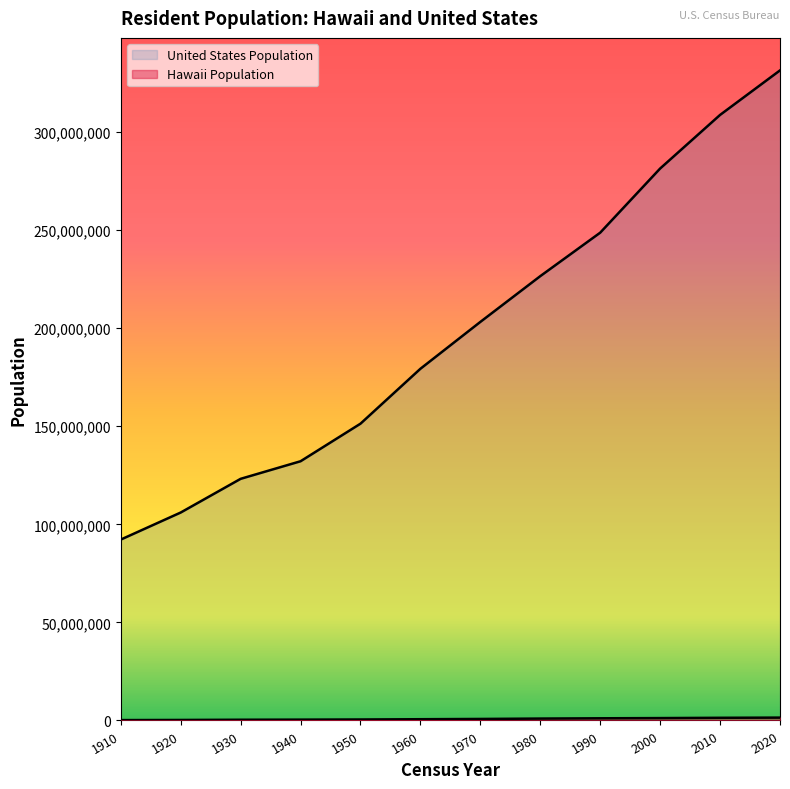

What is the total value across all series at 1940?

132588459